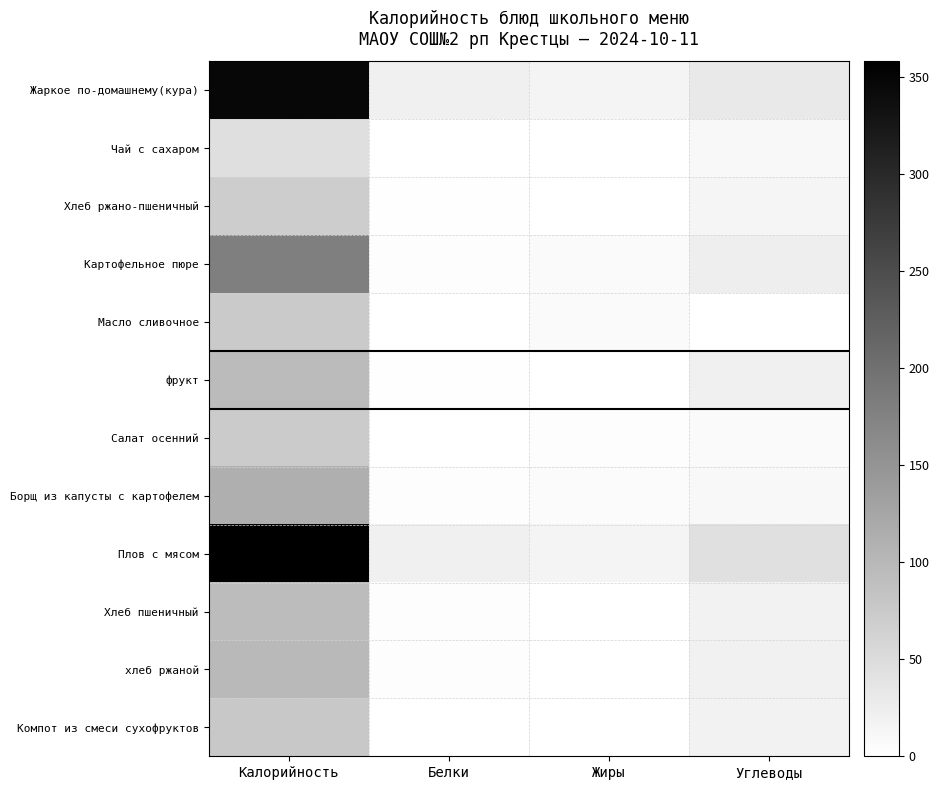

How many categories are shown in the chart?

4